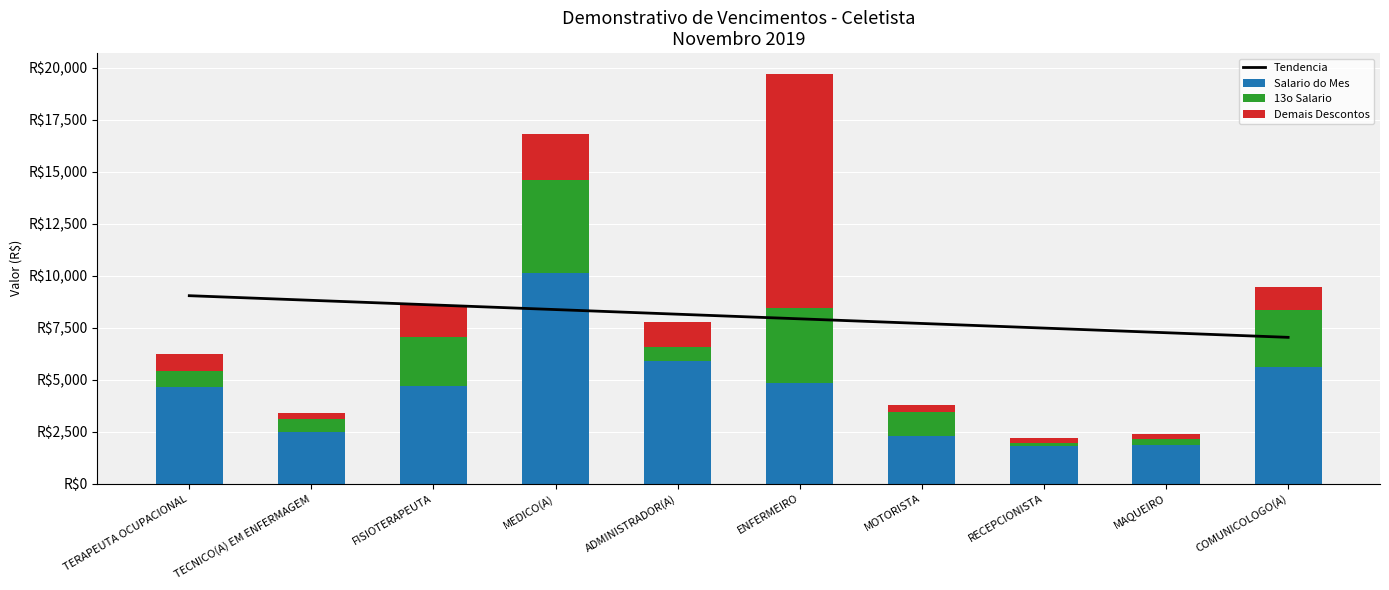

What is the value of the Tendencia bar at the 8th from the left?

7480.3